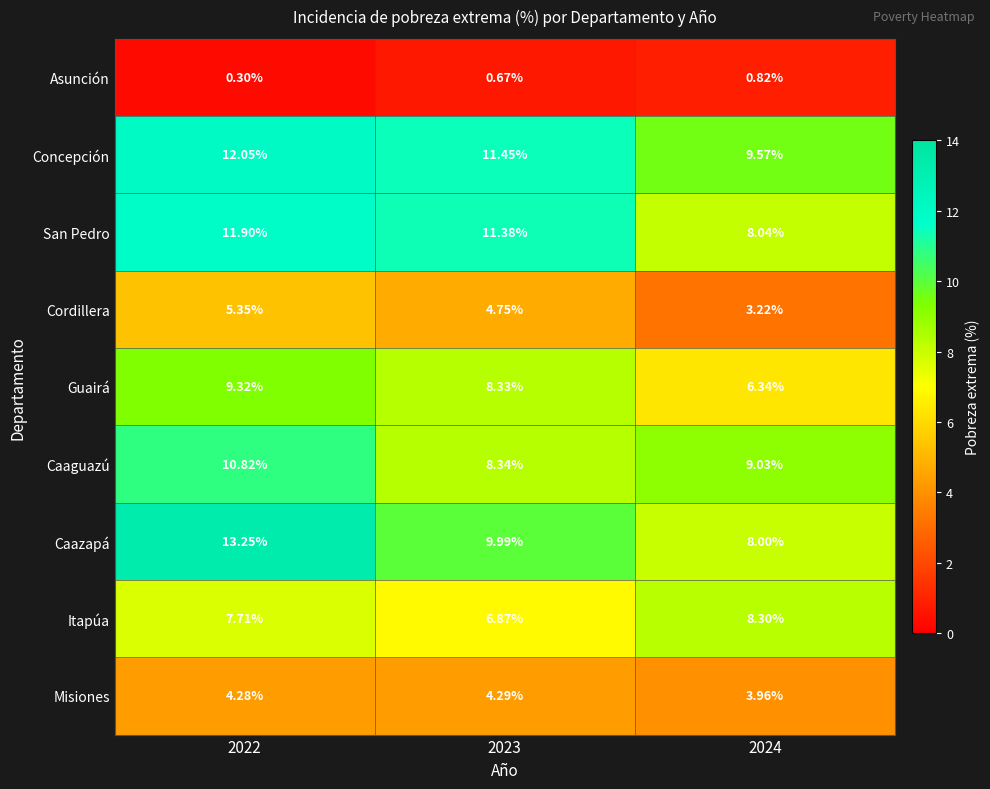

Which series has the largest total across all categories?

Concepción